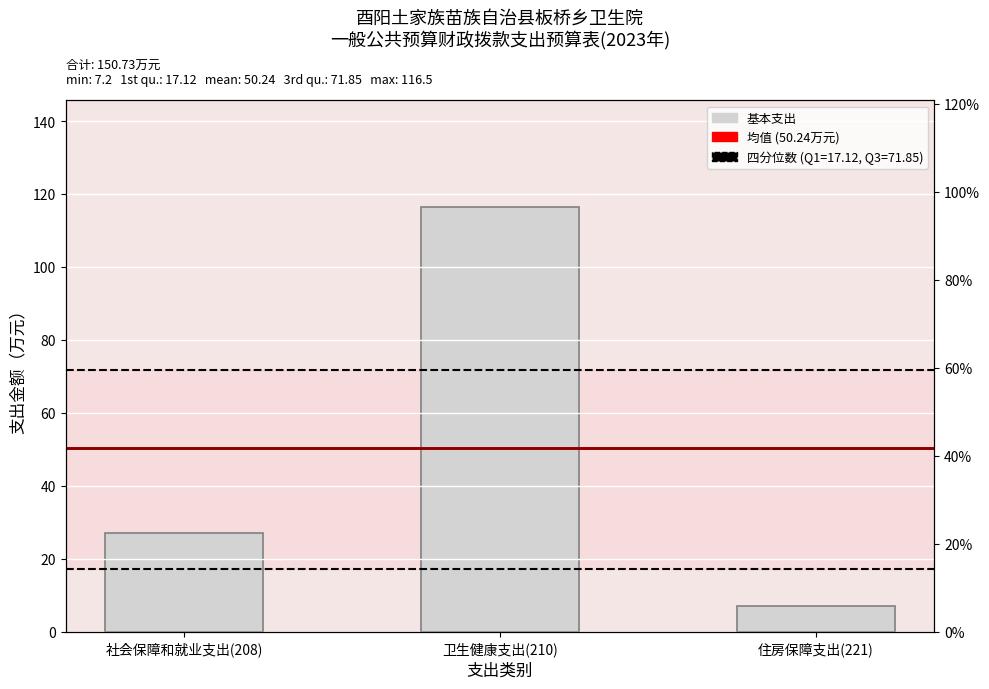

Reading left to right, extract all data points from this chart.

社会保障和就业支出(208)=27.0	卫生健康支出(210)=116.5	住房保障支出(221)=7.2